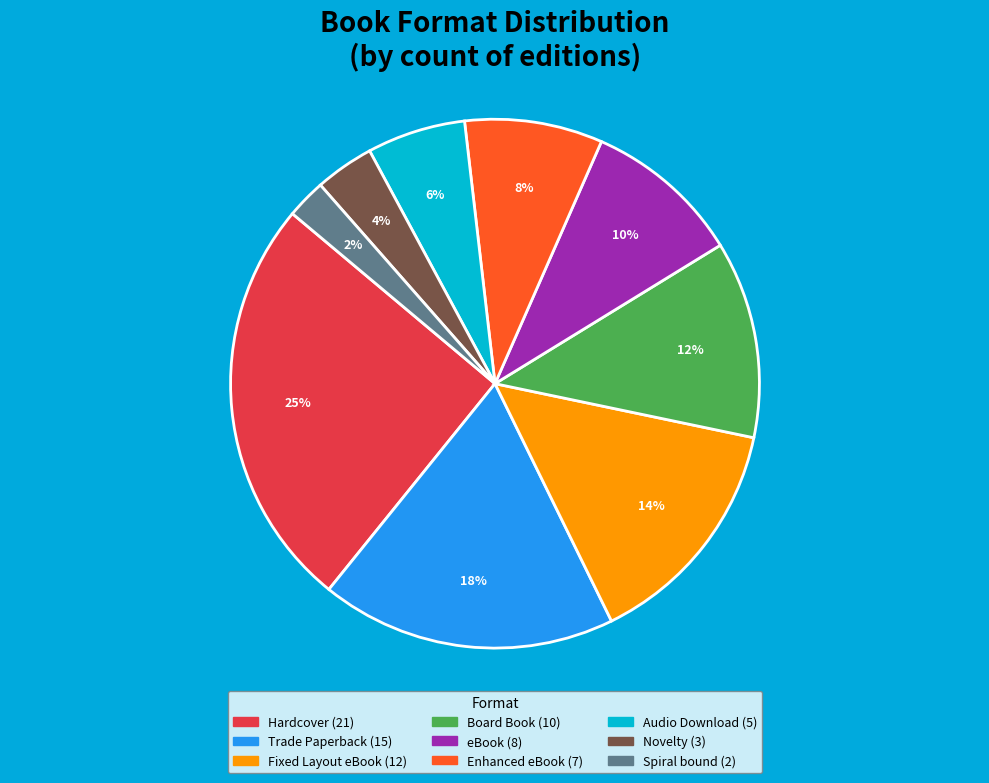

To the nearest percent, what portion does Audio Download represent?

6%